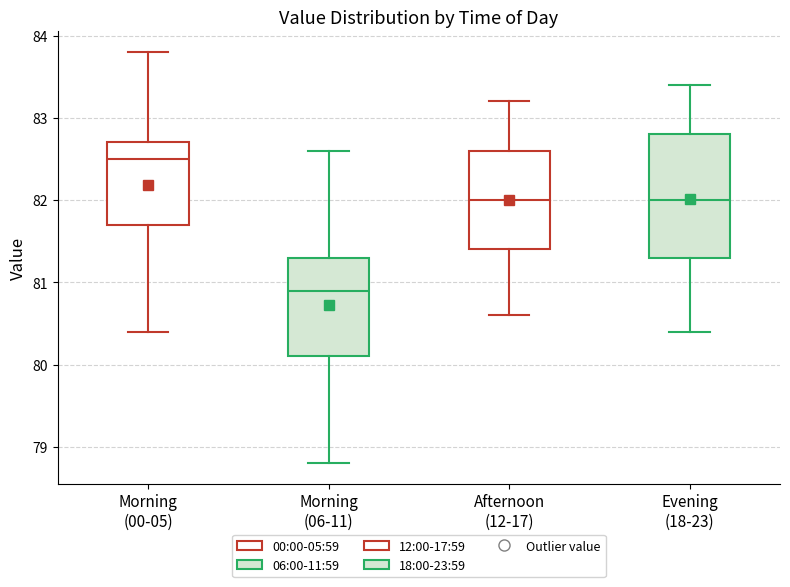

Where is the upper edge of the box for Morning (00-05) on the y-axis? The values are not printed on the chart, so give them approximately, as read against the axis.

82.7